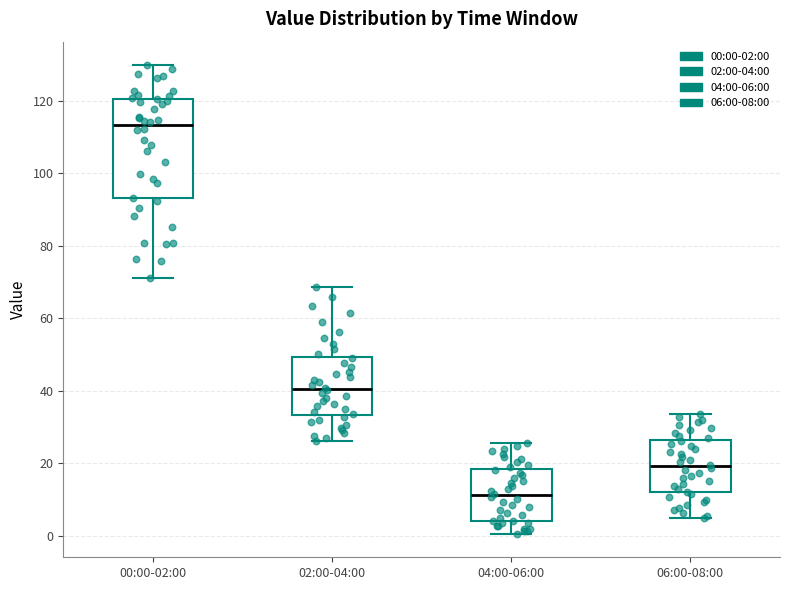

Where does the upper whisker of the box for 06:00-08:00 end on the y-axis? The values are not printed on the chart, so give them approximately, as read against the axis.

34